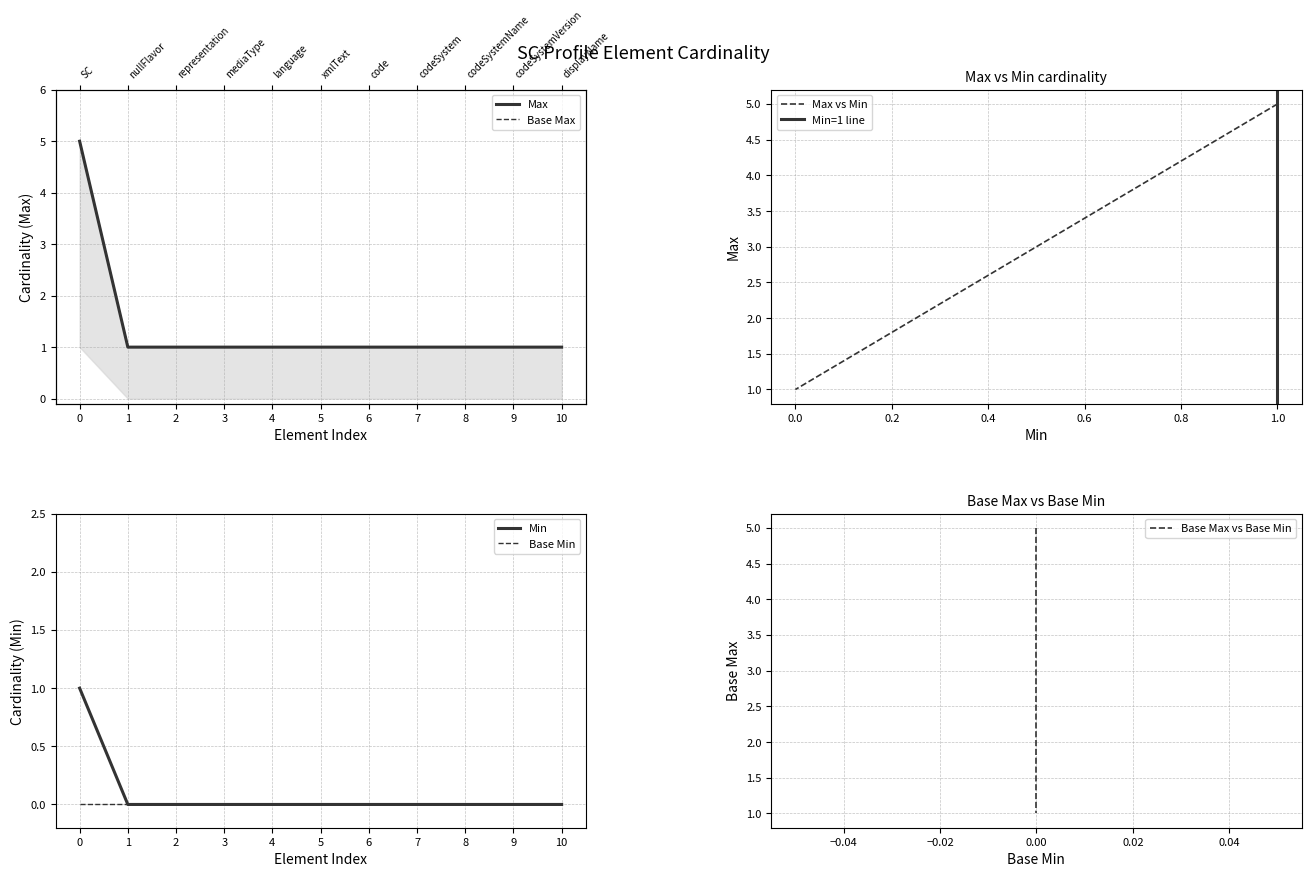

What is the difference between the highest and lowest values at 6?

1